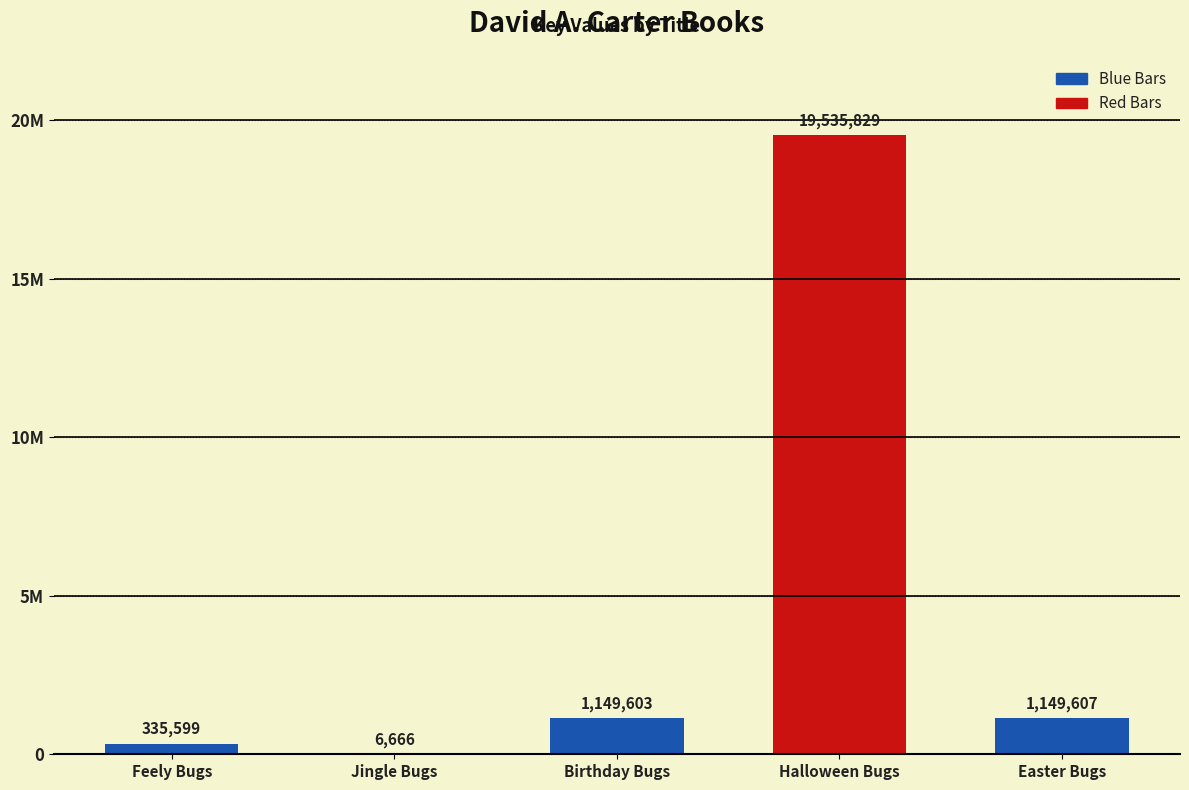

List the labels in order of value, largest first.

Halloween Bugs, Easter Bugs, Birthday Bugs, Feely Bugs, Jingle Bugs